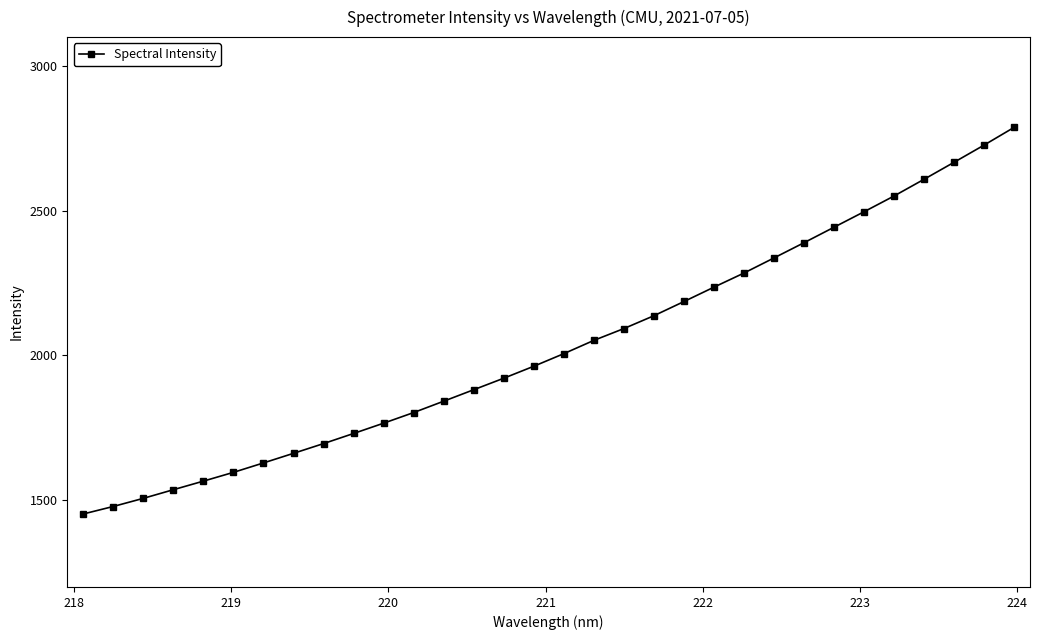

What is the difference between the second highest and second lowest values?

1249.2